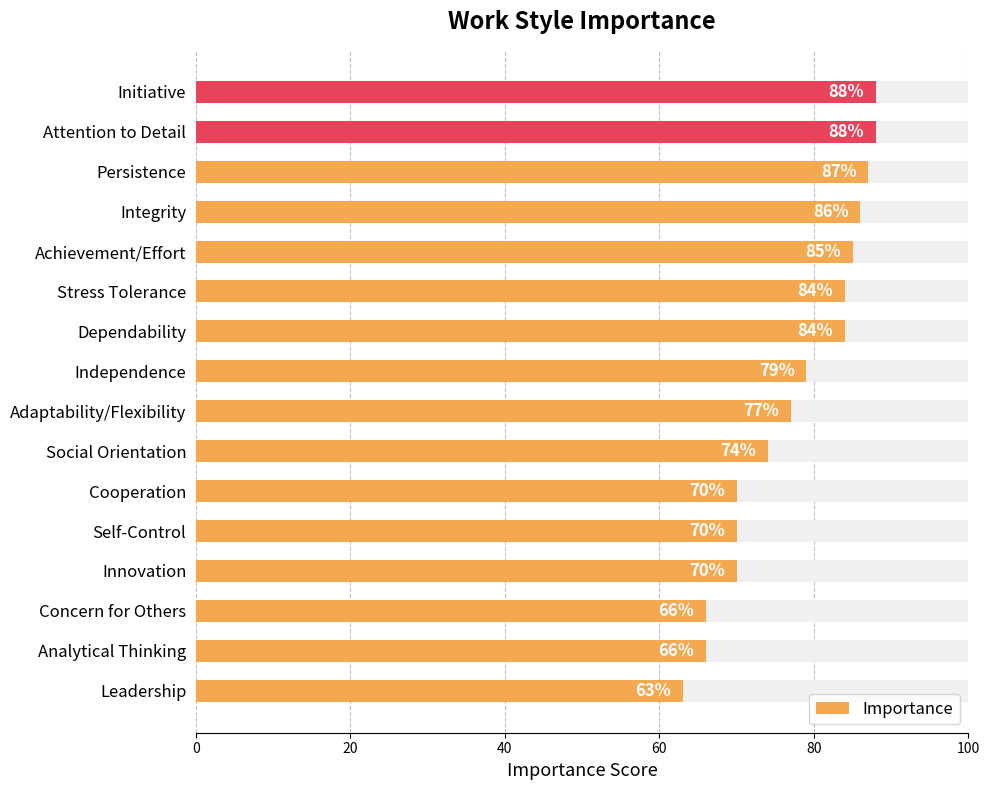

What is the sum of the values at Self-Control and Initiative?

158